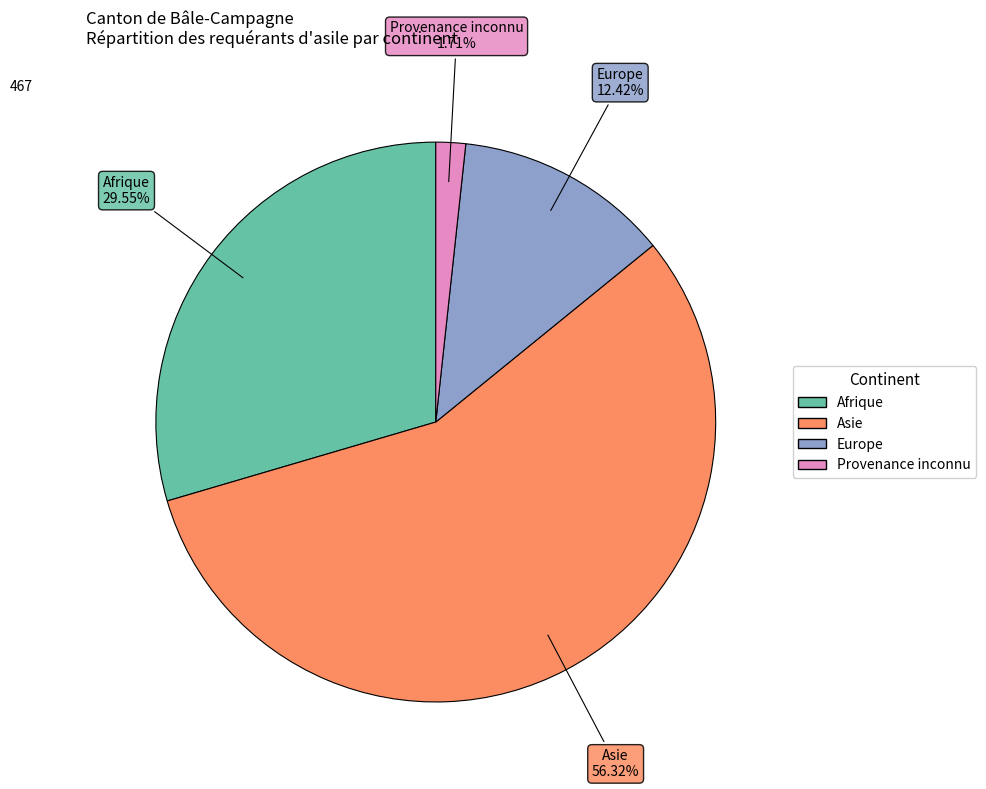

True or false: Provenance inconnu accounts for 2% of the total.

True